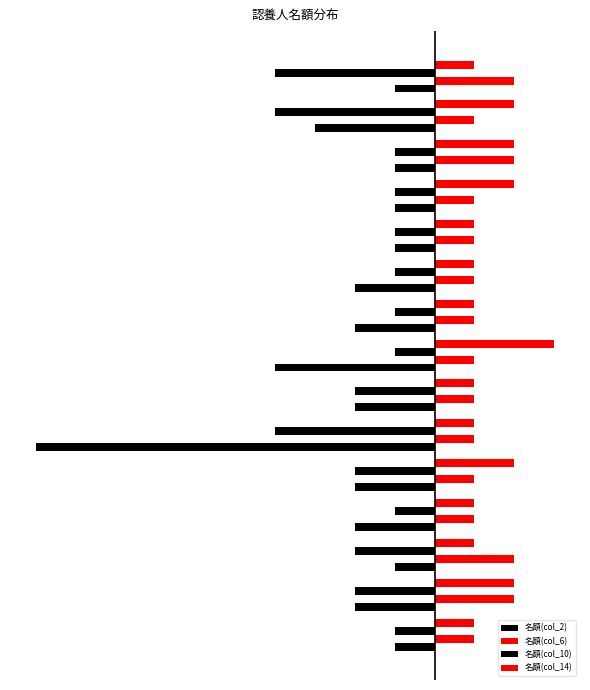

What is the difference between the second highest and second lowest values in the 名額(col_6) series?

1